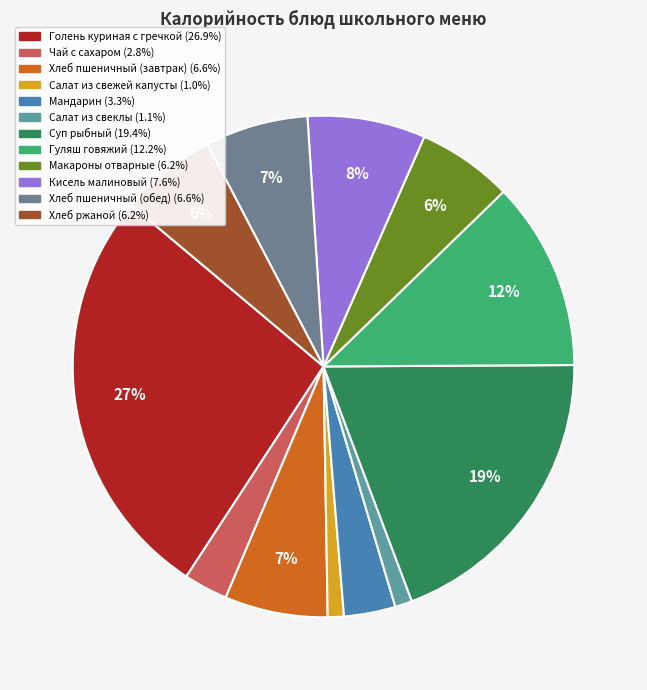

Is it true that Хлеб пшеничный (обед) is 7% of the pie?

True